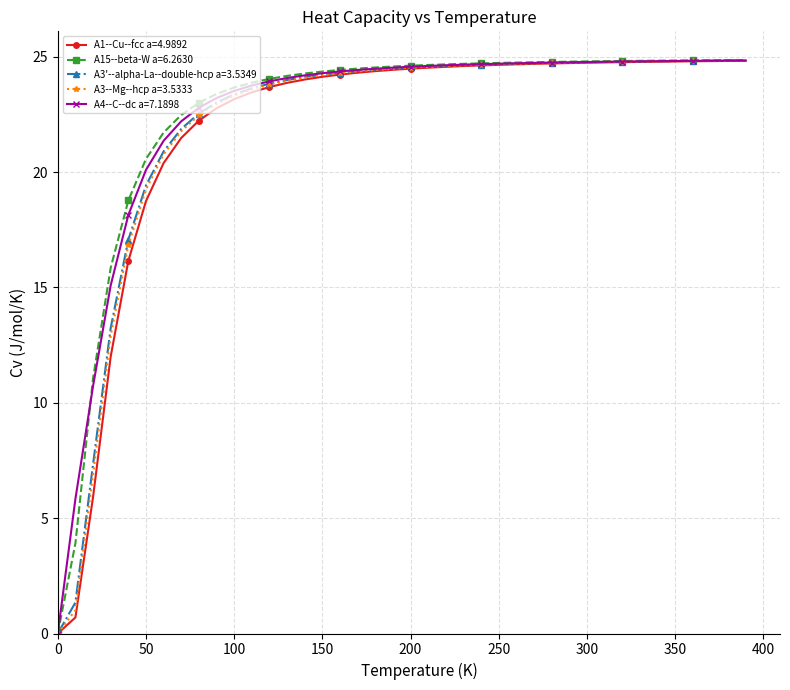

Which series has the largest range (max minus min)?

A15--beta-W a=6.2630